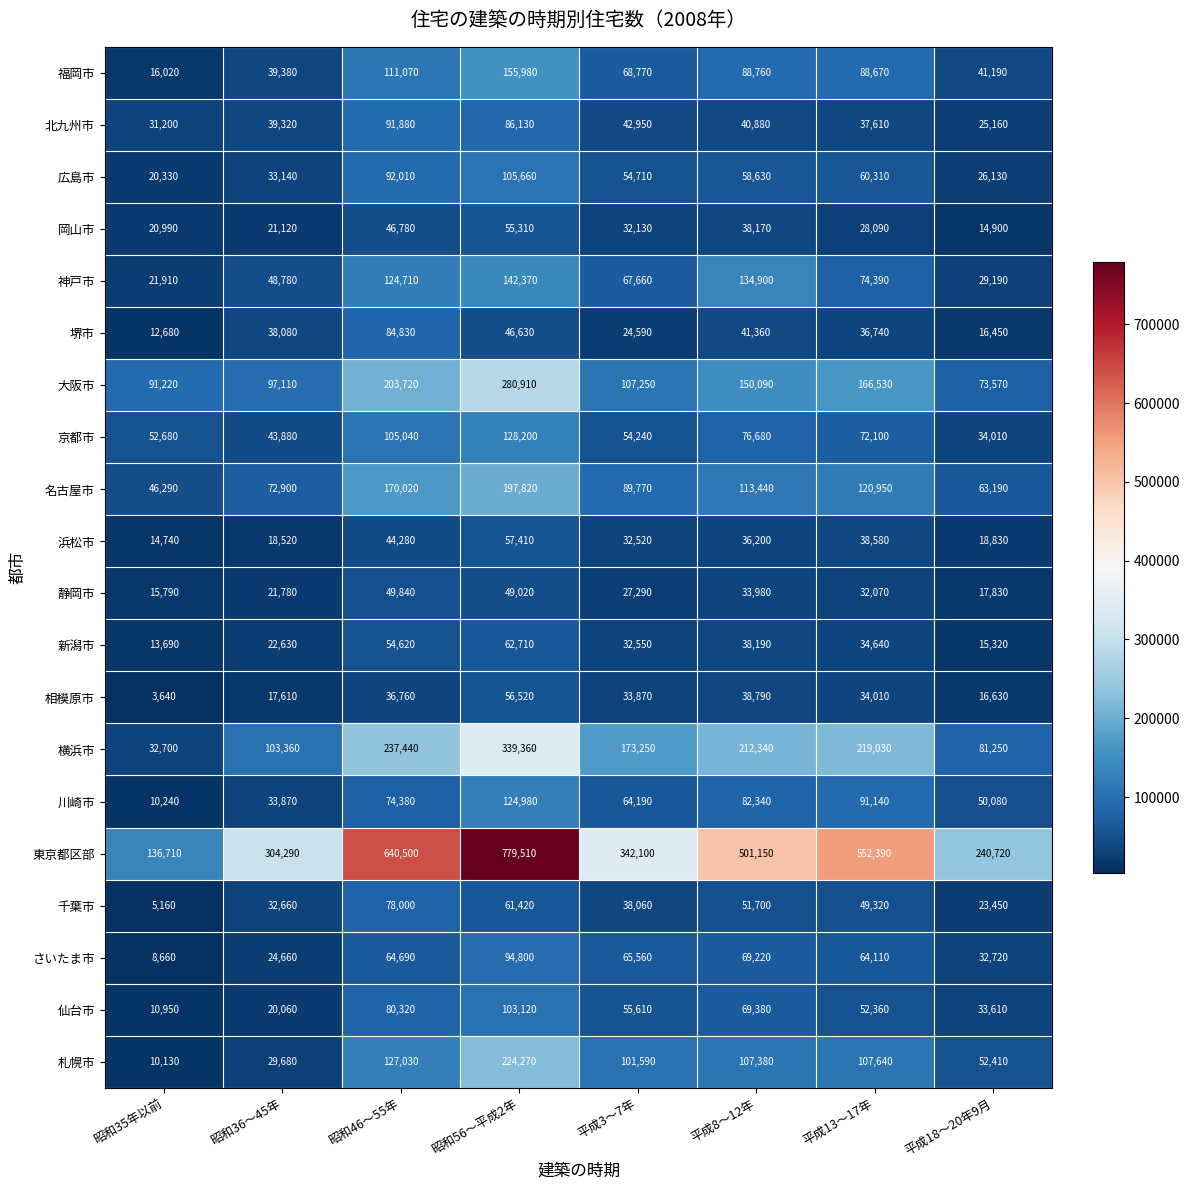

Between 平成3～7年 and 平成18～20年9月, which series saw the biggest shift?

東京都区部